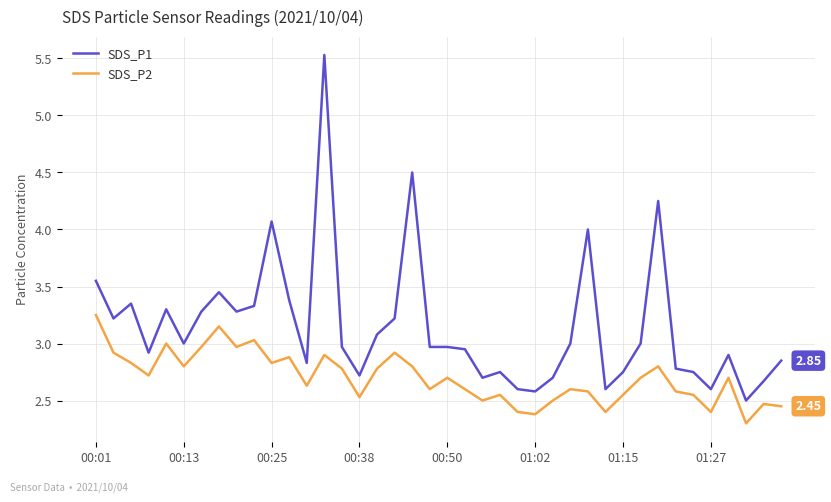

Which series has the largest range (max minus min)?

SDS_P1